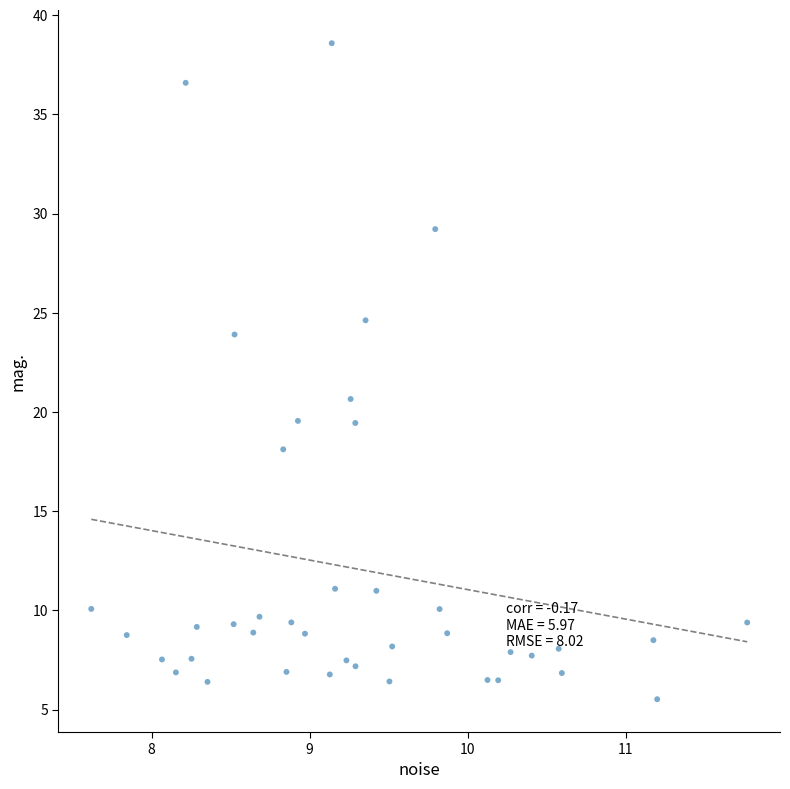

What Y value in the scatter plot is closest to 22?

20.7